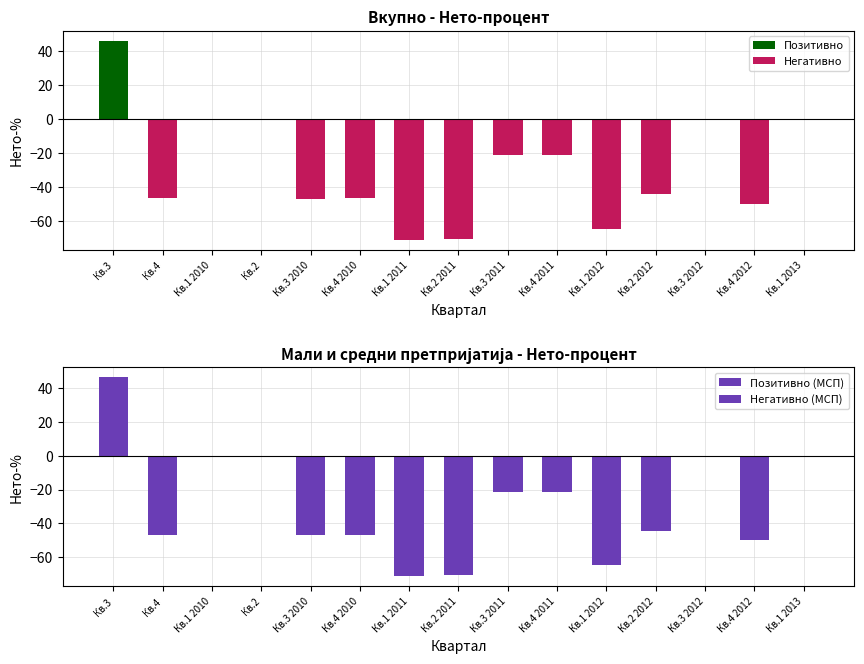

How many values in the Позитивно (МСП) series exceed 0?

1